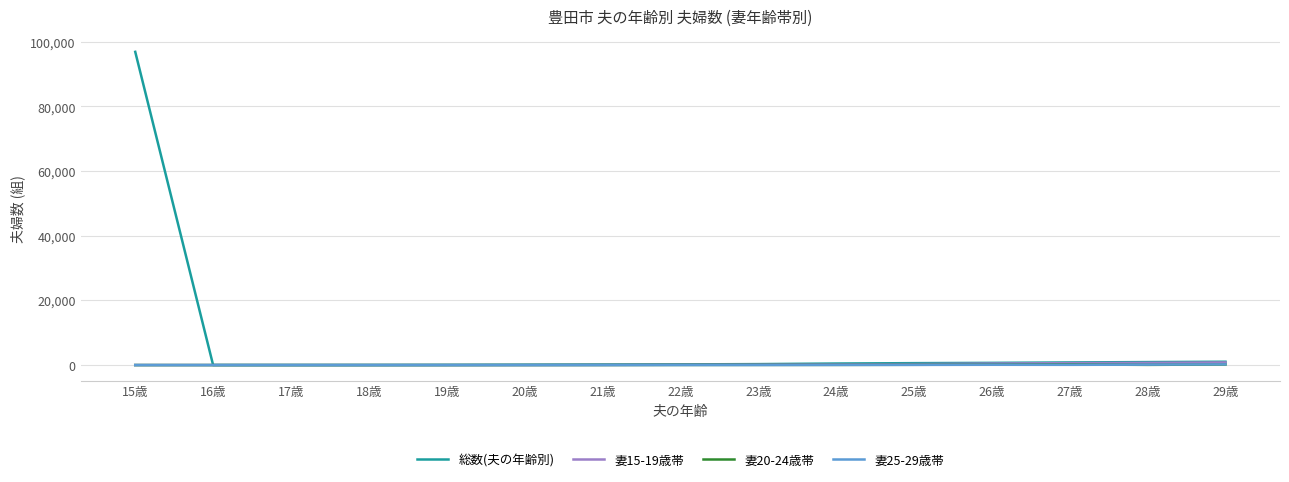

What is the maximum value shown in the chart?

96909